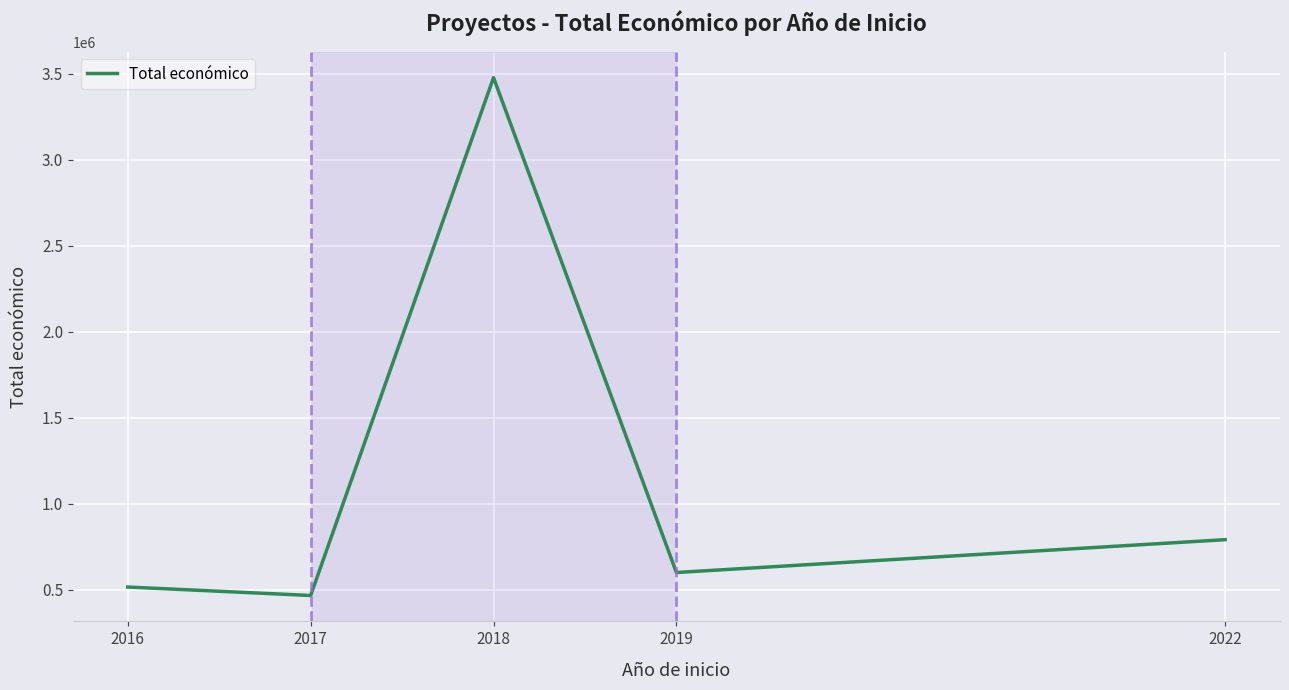

How many categories are shown in the chart?

5